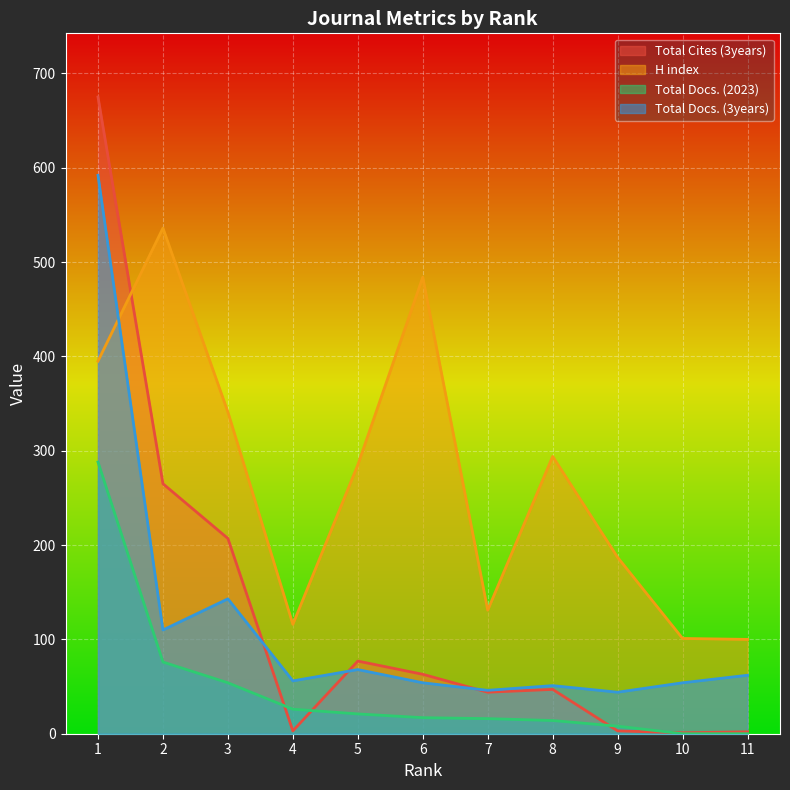

At which category does Total Cites (3years) reach its first local peak?

5